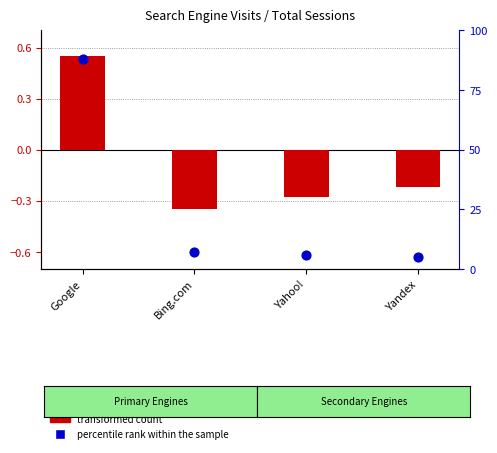

Which series has the largest total across all categories?

percentile rank within the sample